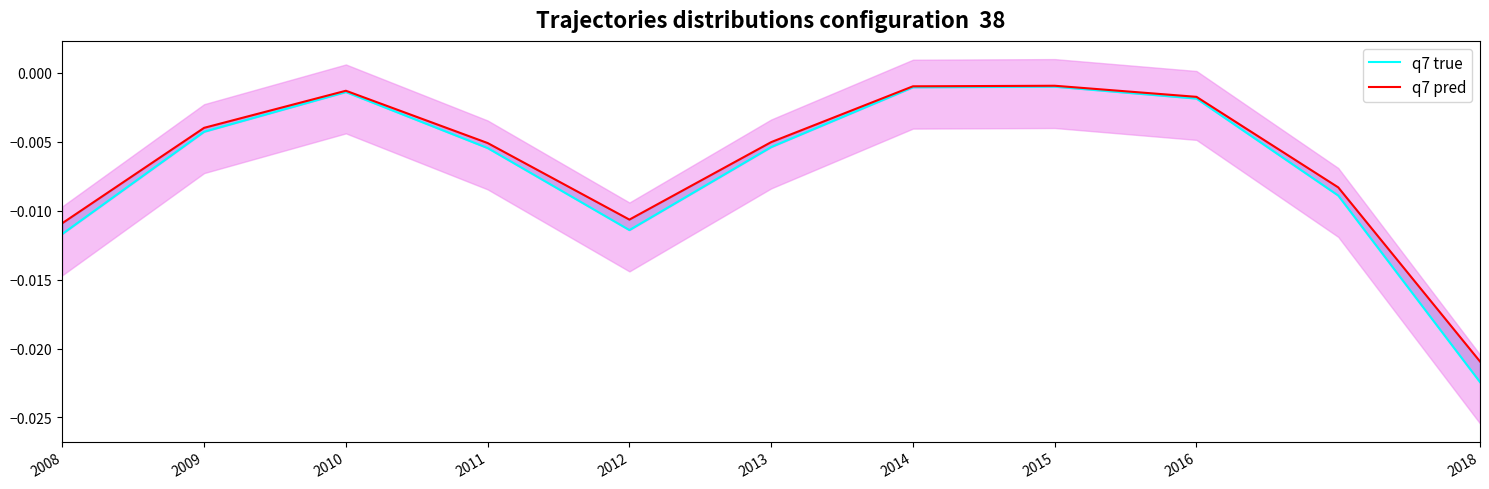

How many lines are shown in the chart?

2